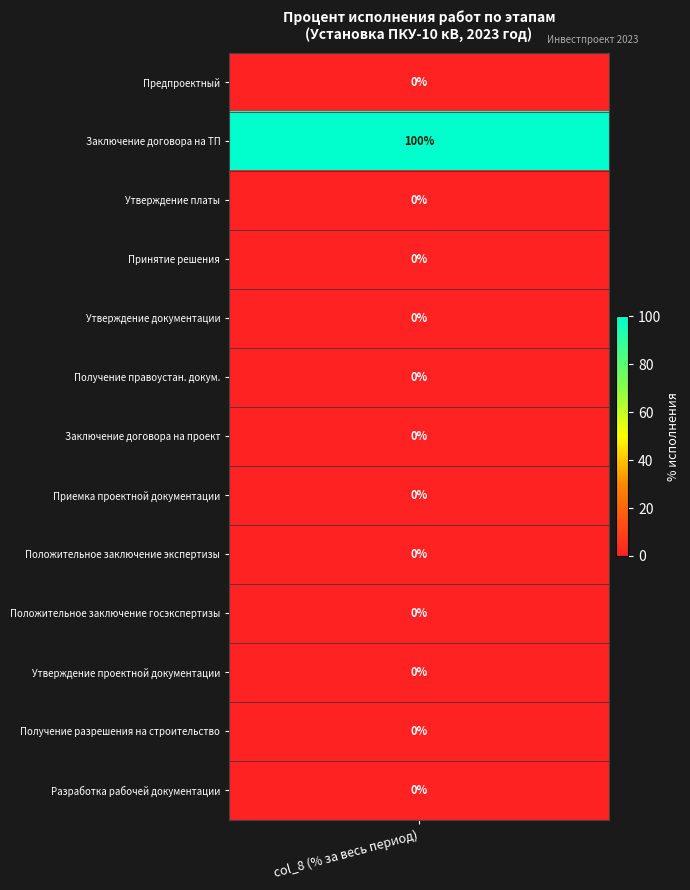

True or false: col_8 has a value of -70 at 10.

False